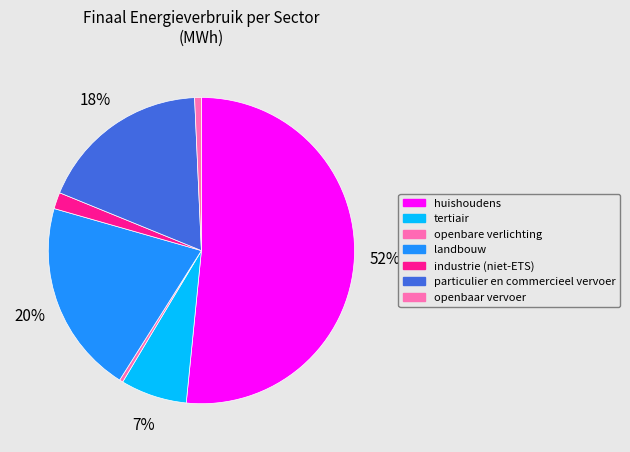

Is it true that tertiair is 7% of the pie?

True